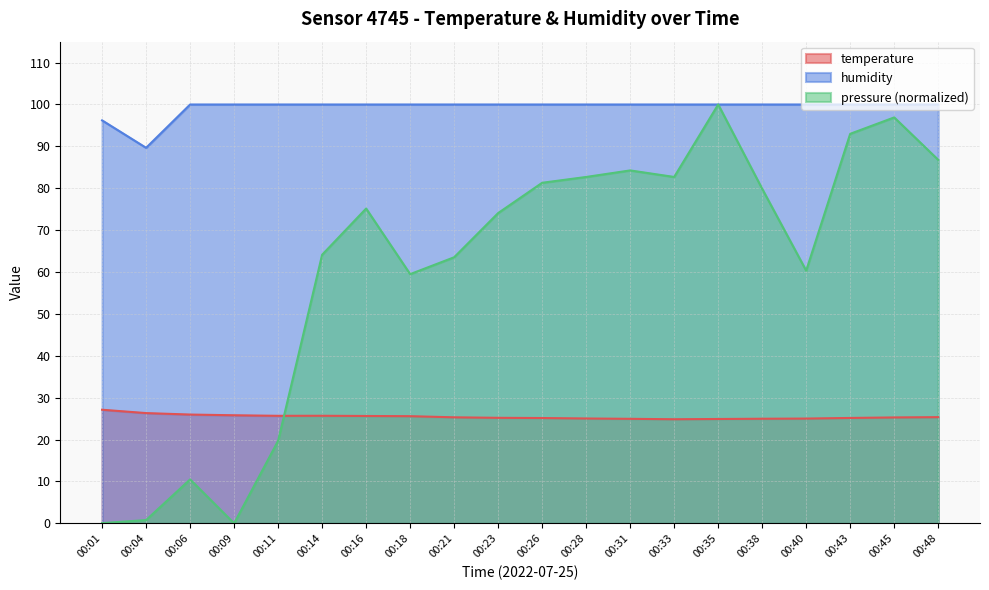

The value of pressure_norm at 00:48 is 86.8. True or false?

True